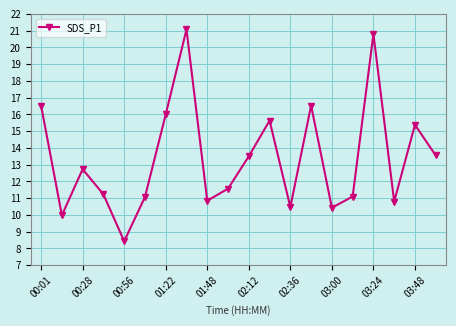

What is the minimum value shown in the chart?

8.4